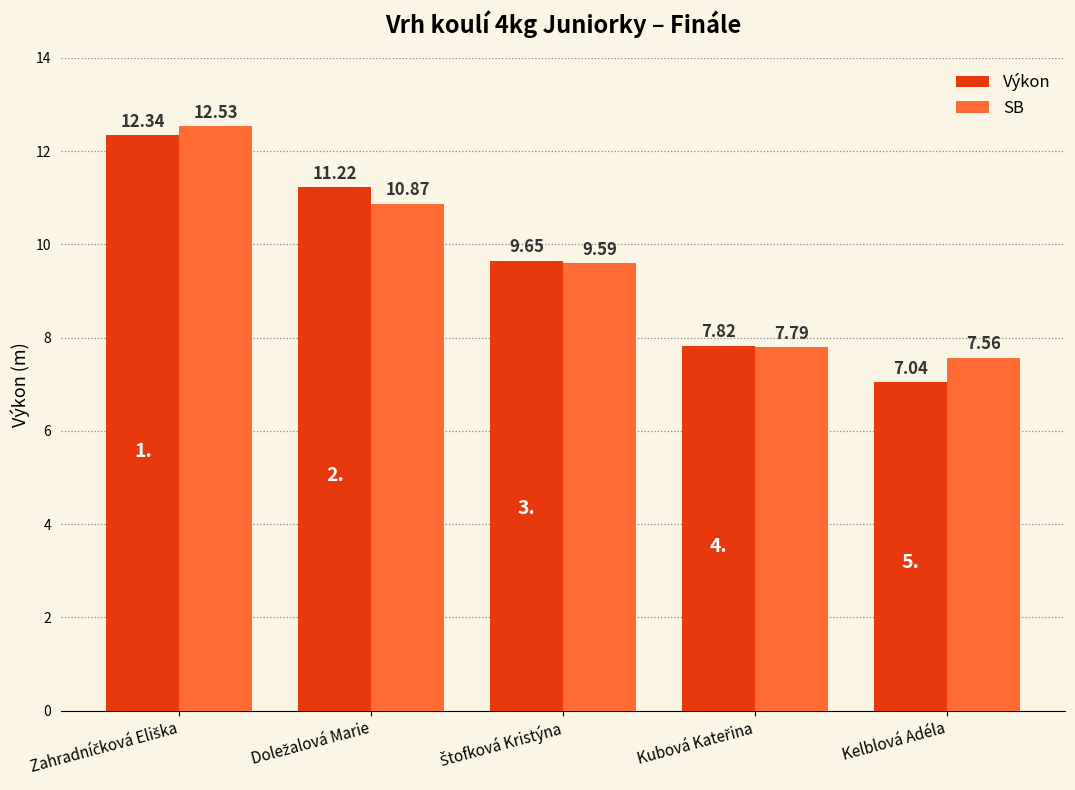

Which series has the largest total across all categories?

SB